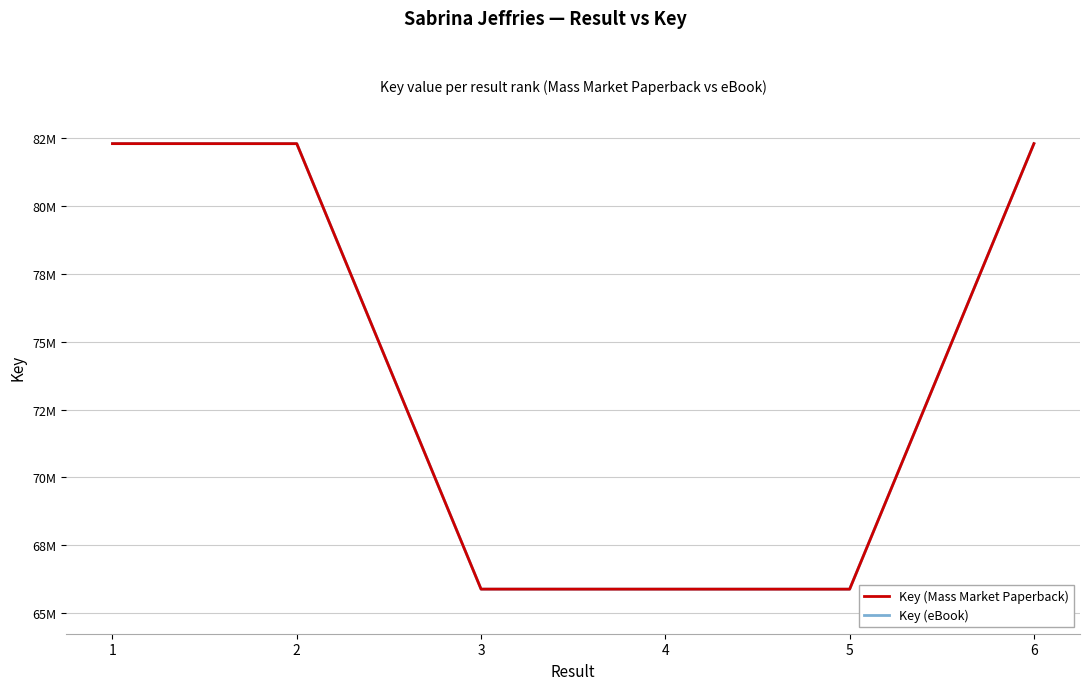

Rank the series at 6 from highest to lowest value.

Key (Mass Market Paperback), Key (eBook)